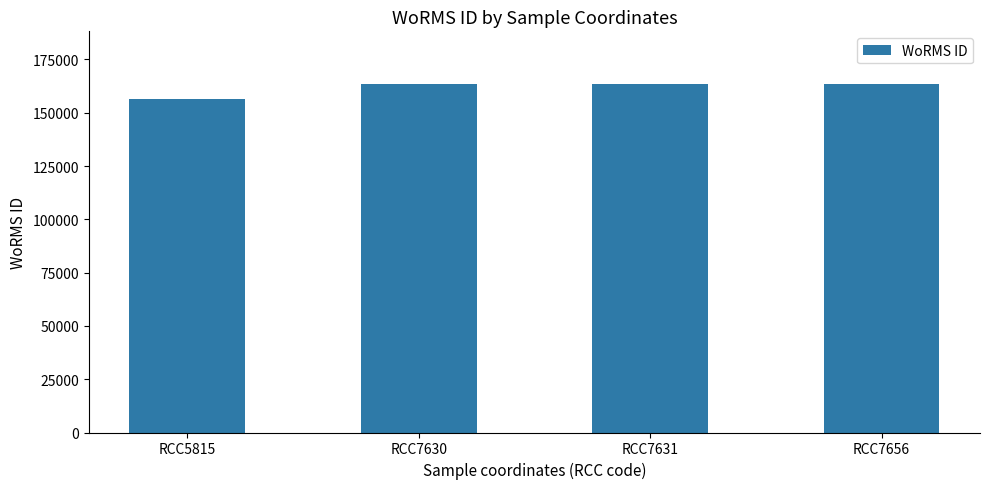

Reading left to right, extract all data points from this chart.

156598	163646	163646	163646